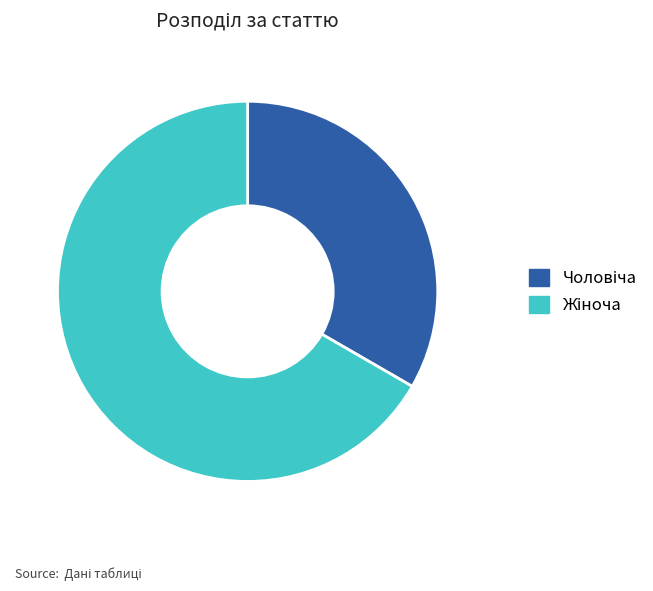

Which has a higher value, Чоловіча or Жіноча?

Жіноча